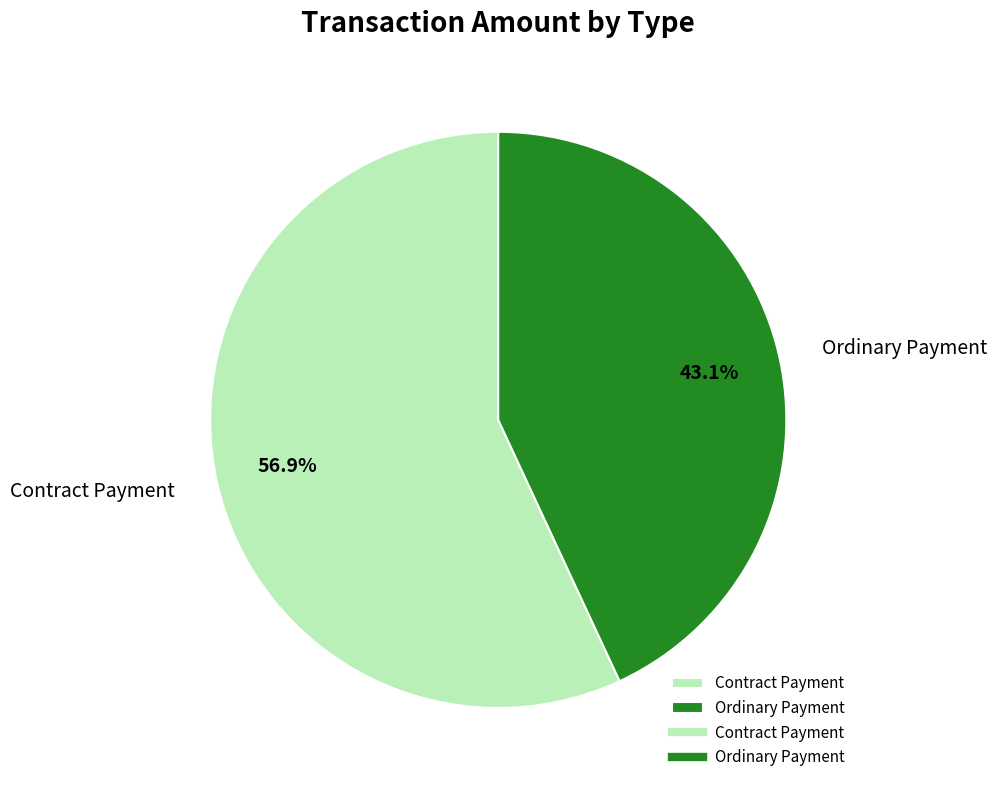

How many slices are in this pie chart?

2